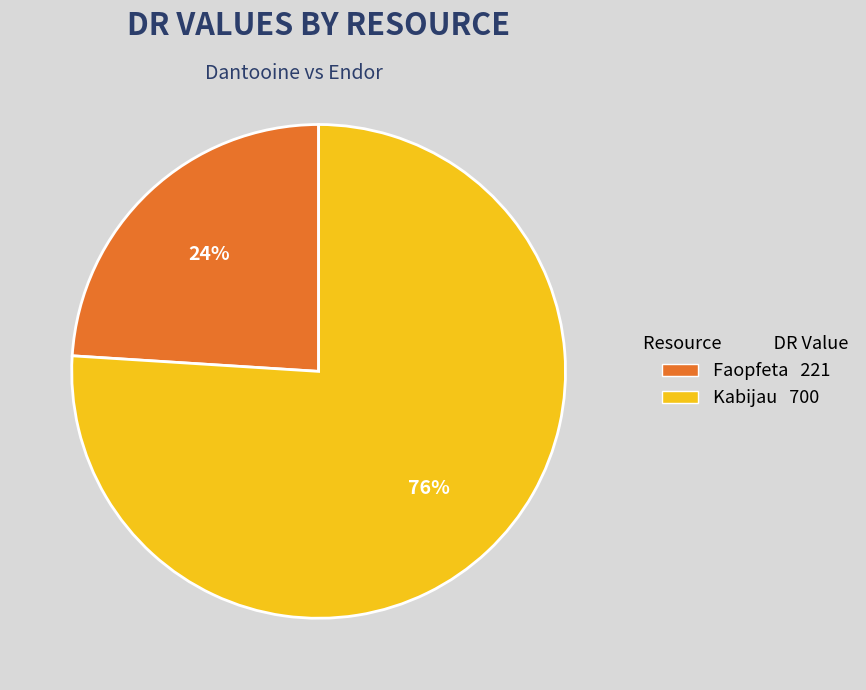

Do Faopfeta and Kabijau together represent more than half of the pie?

Yes